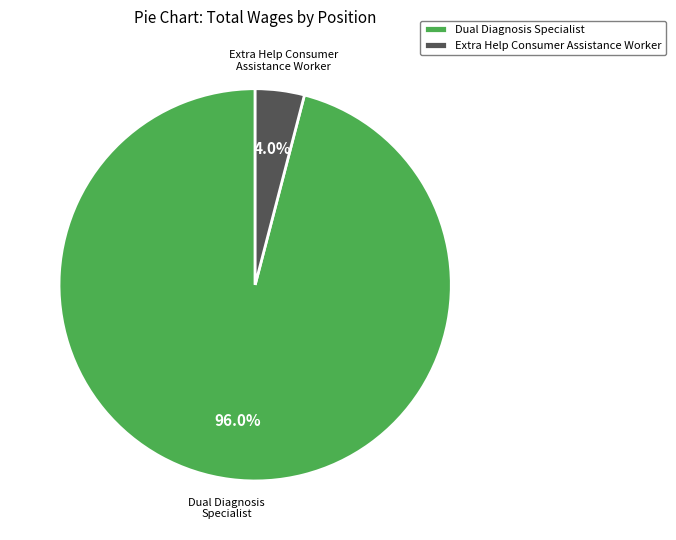

Which category has the biggest portion of the pie?

Dual Diagnosis Specialist